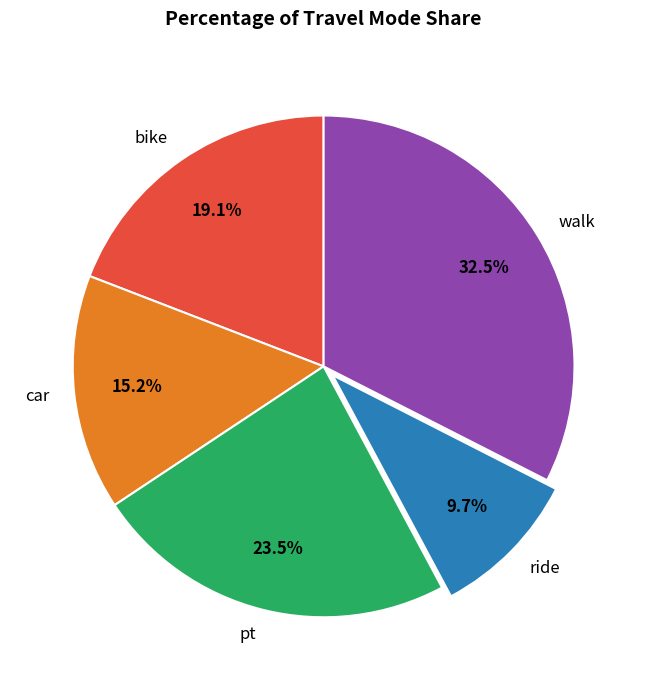

What is the largest slice in the pie chart?

walk